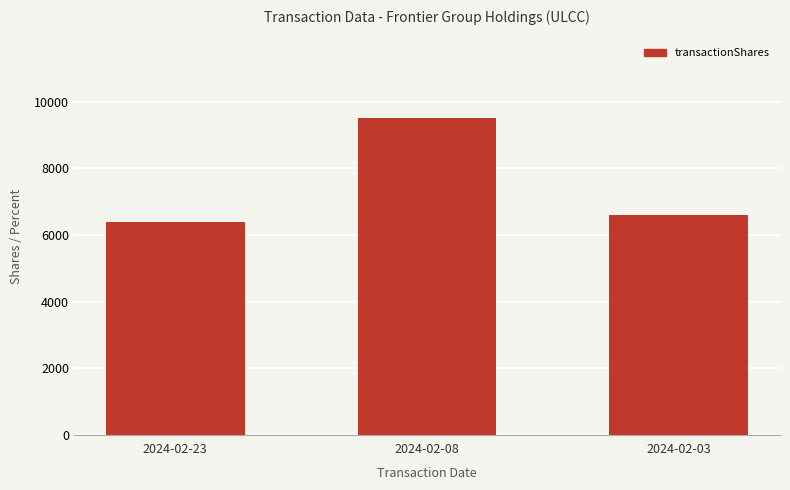

What is the value of the 3rd bar from the left?

6609